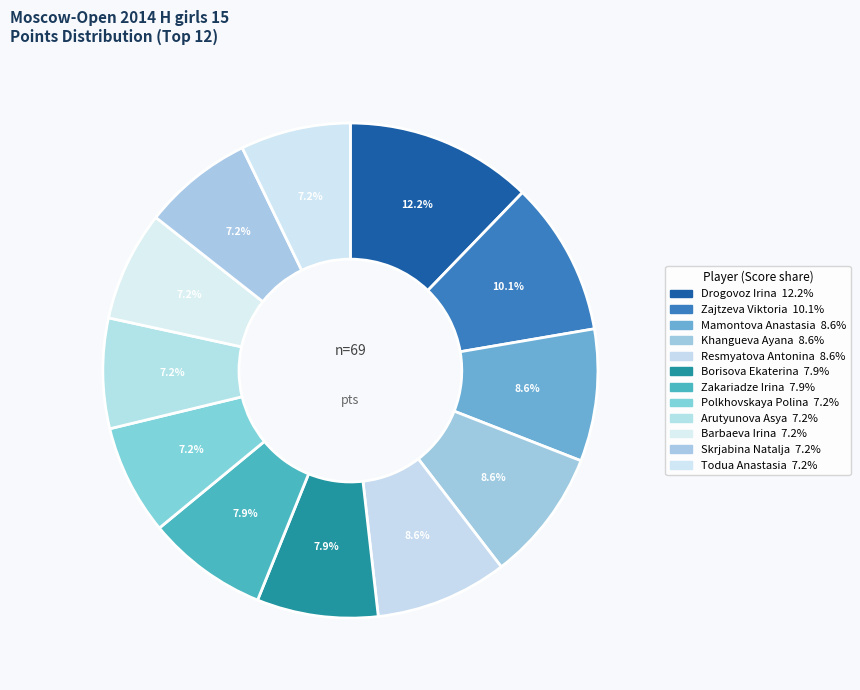

Combined, what portion of the pie is Barbaeva Irina and Khangueva Ayana?

15.8%